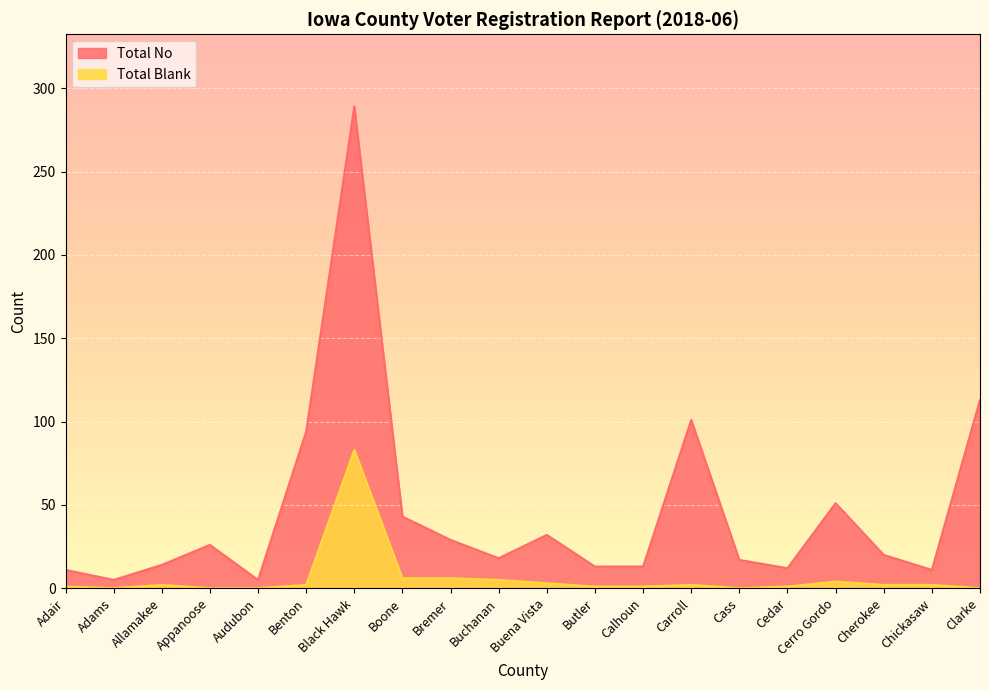

What are all the series names shown in the legend?

Total No, Total Blank